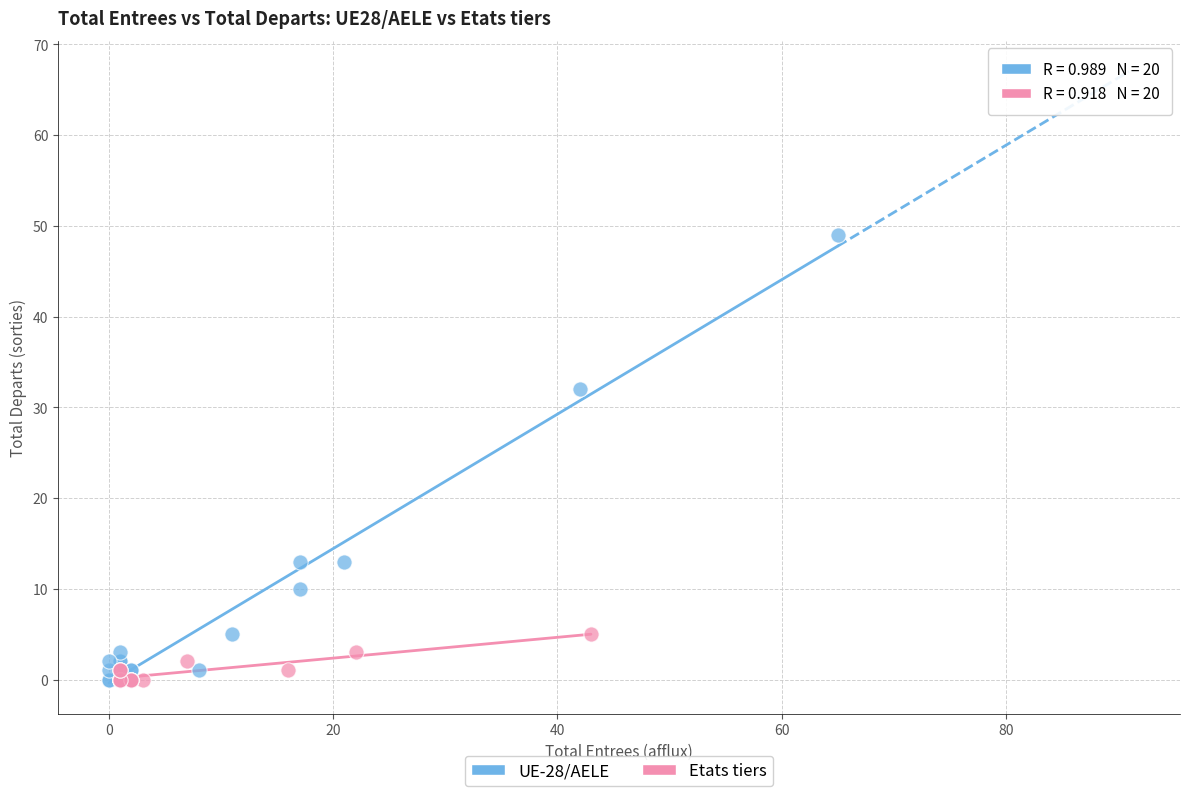

Which series has the widest spread of Y values?

UE-28/AELE